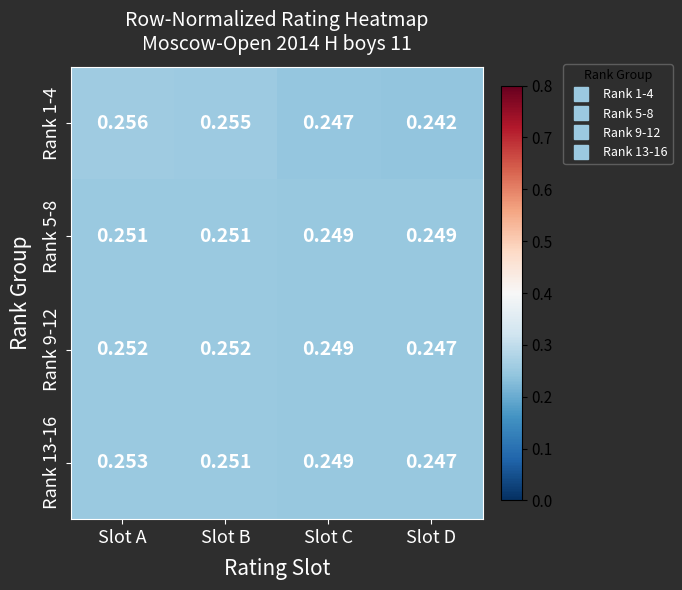

At which category is the sum across all series the highest?

Slot A